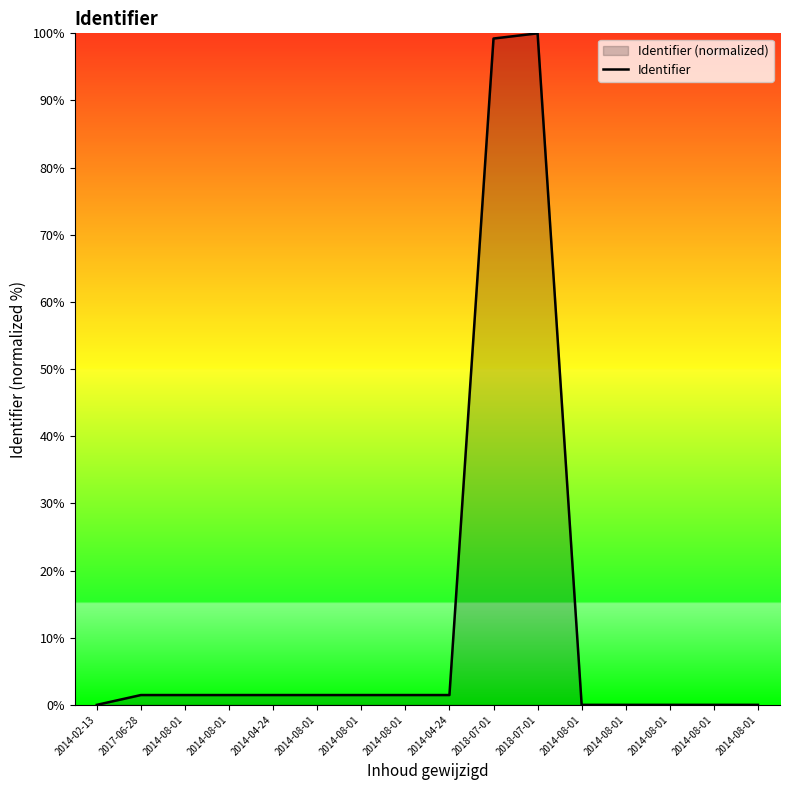

List the labels in order of value, largest first.

2018-07-01, 2018-07-01, 2014-04-24, 2014-08-01, 2014-04-24, 2014-08-01, 2014-08-01, 2014-08-01, 2014-08-01, 2017-06-28, 2014-08-01, 2014-08-01, 2014-08-01, 2014-08-01, 2014-08-01, 2014-02-13